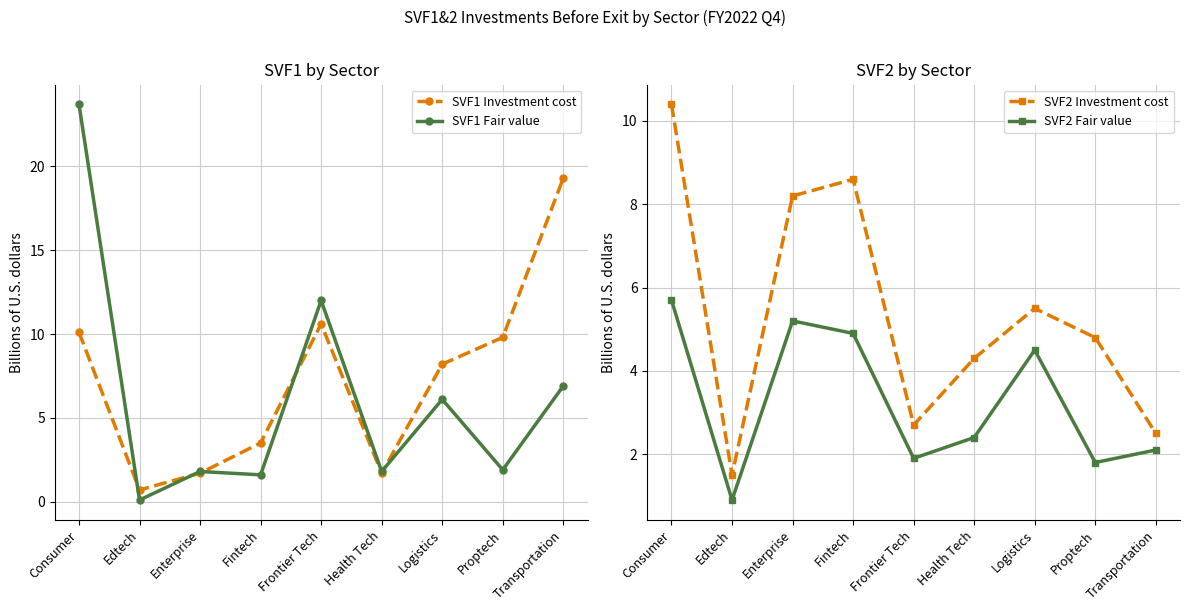

How many lines are shown in the chart?

4